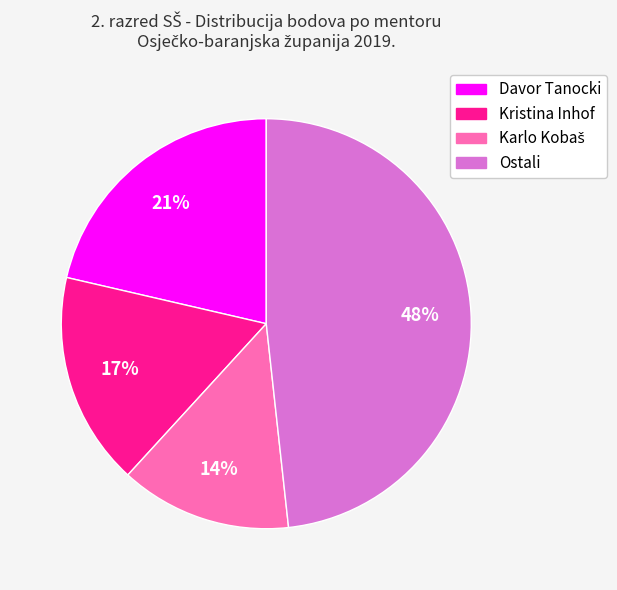

Does any single category account for the majority?

No